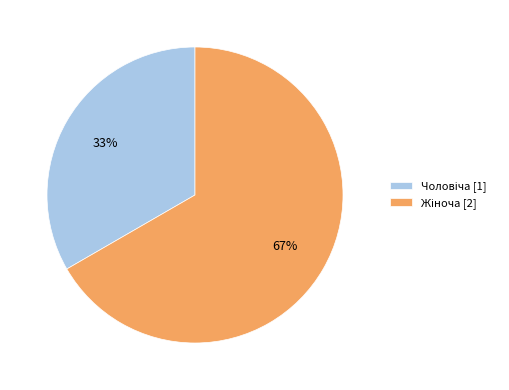

Does any single category account for the majority?

Yes